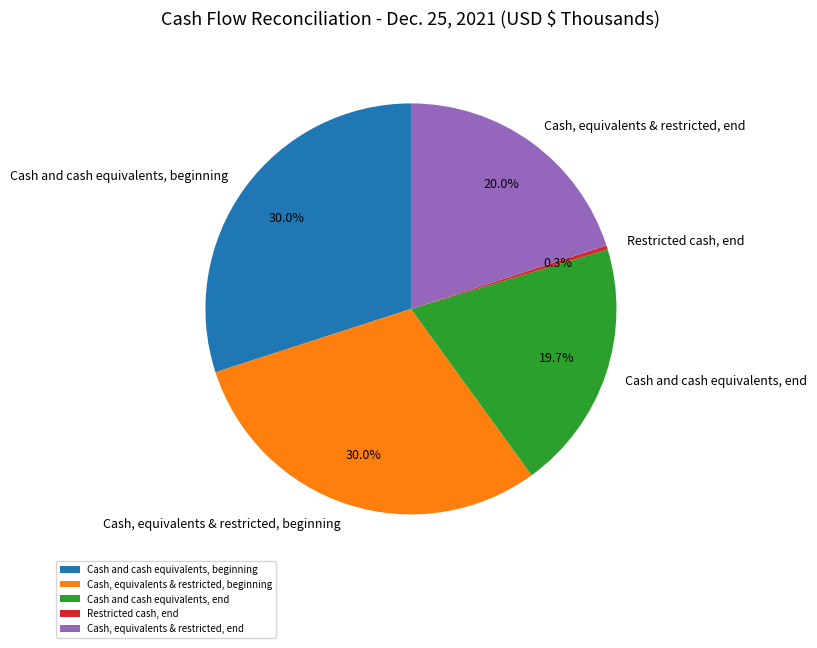

True or false: Cash and cash equivalents, beginning accounts for 19% of the total.

False